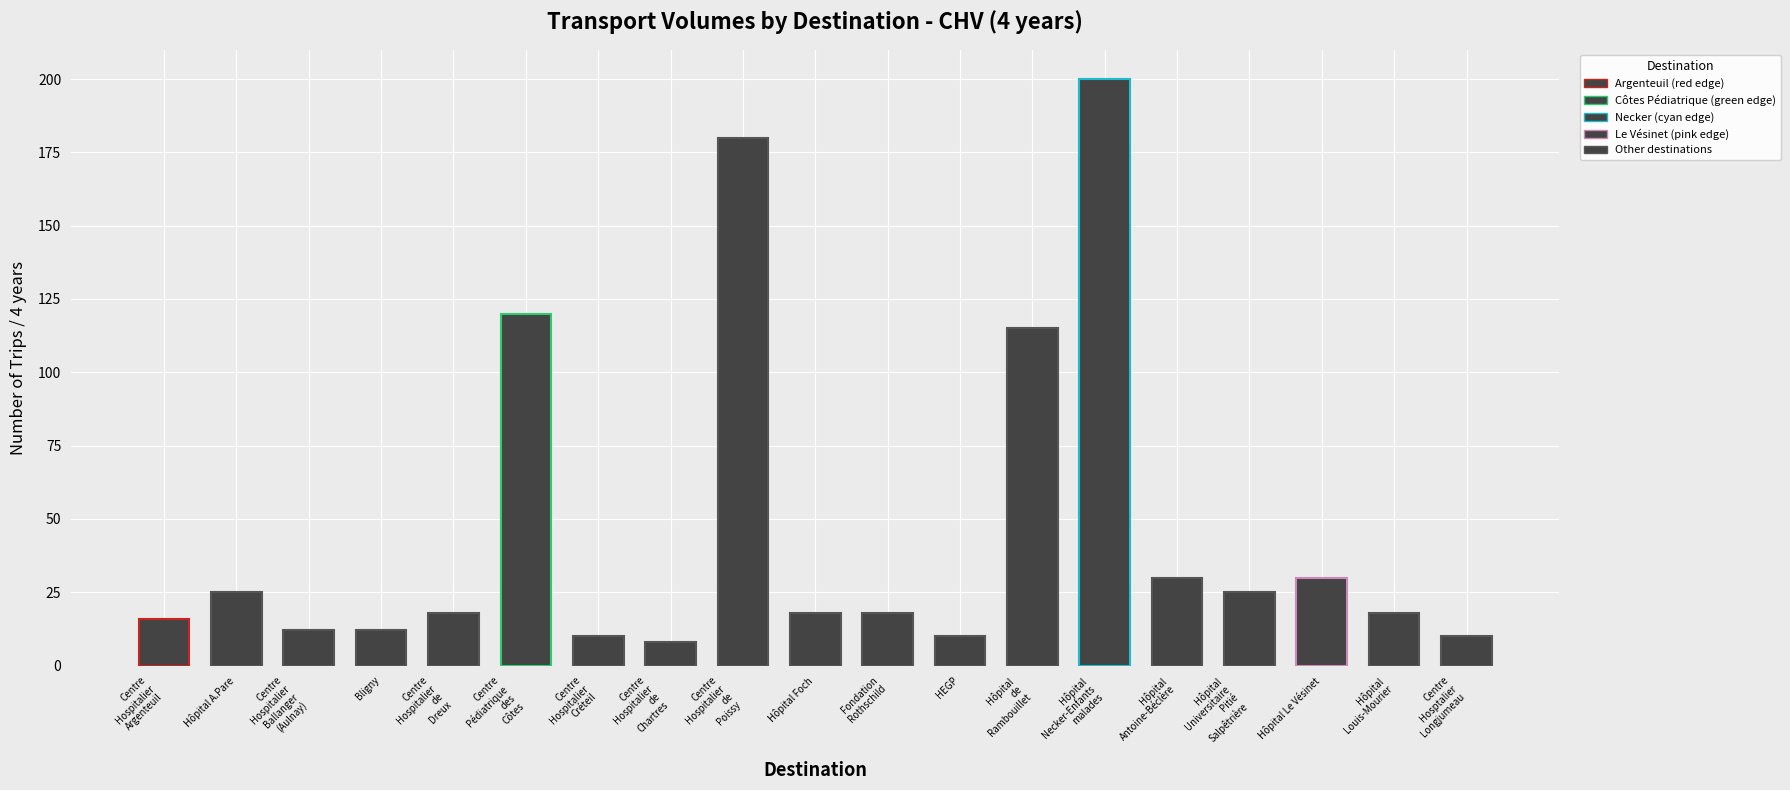

Does the chart contain any negative values?

No